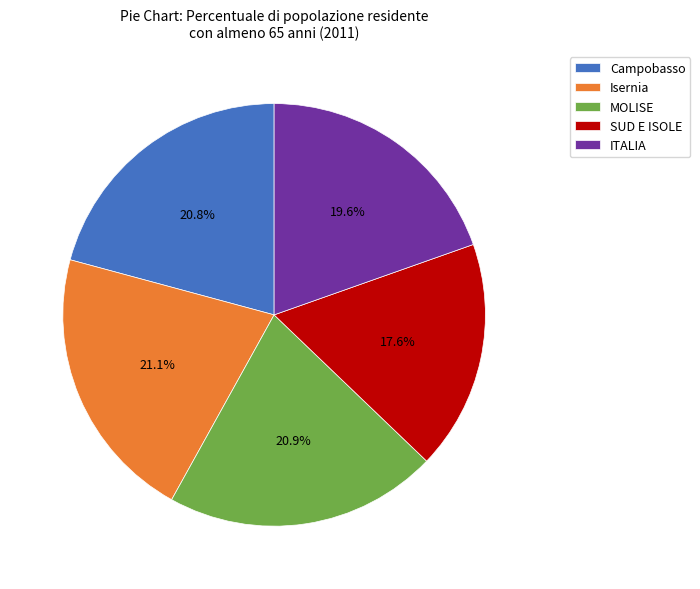

True or false: ITALIA accounts for 8% of the total.

False